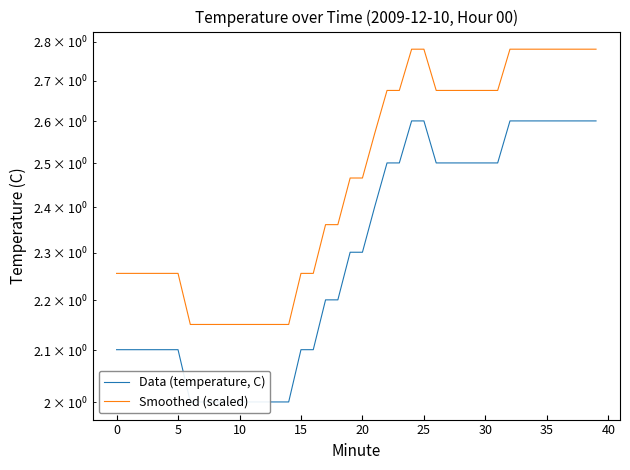

How many lines are shown in the chart?

2